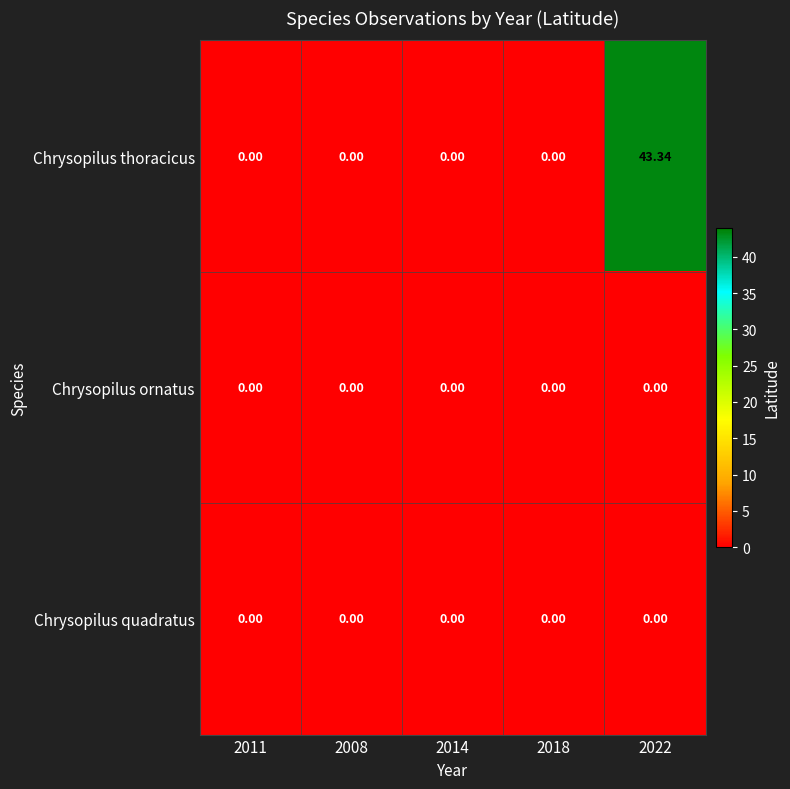

Which series has the largest total across all categories?

Chrysopilus thoracicus